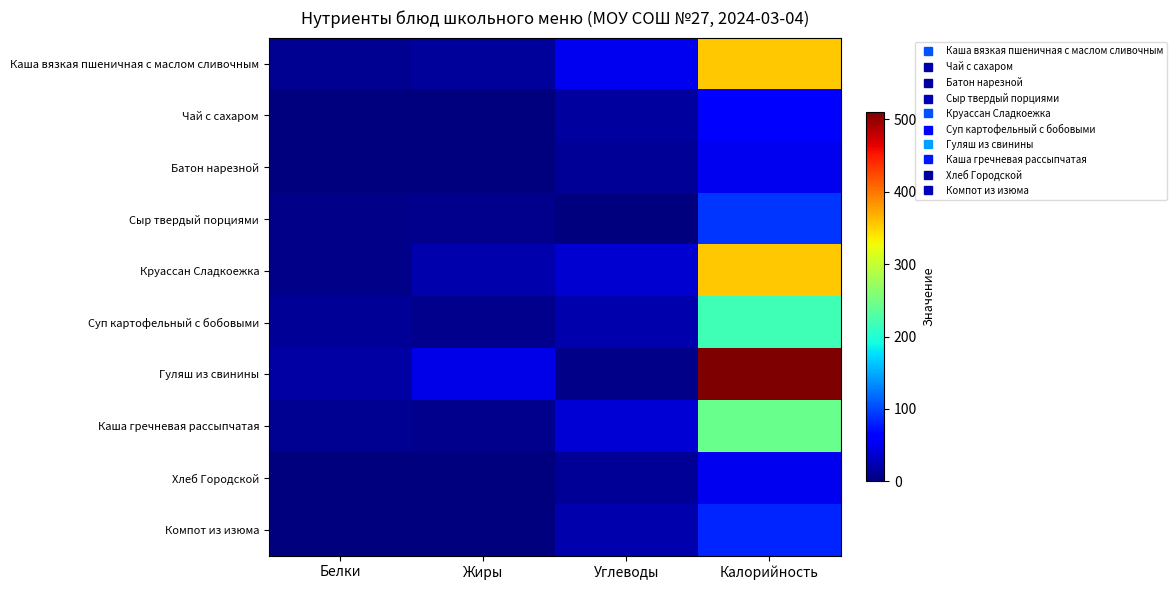

Which series has the largest total across all categories?

Гуляш из свинины